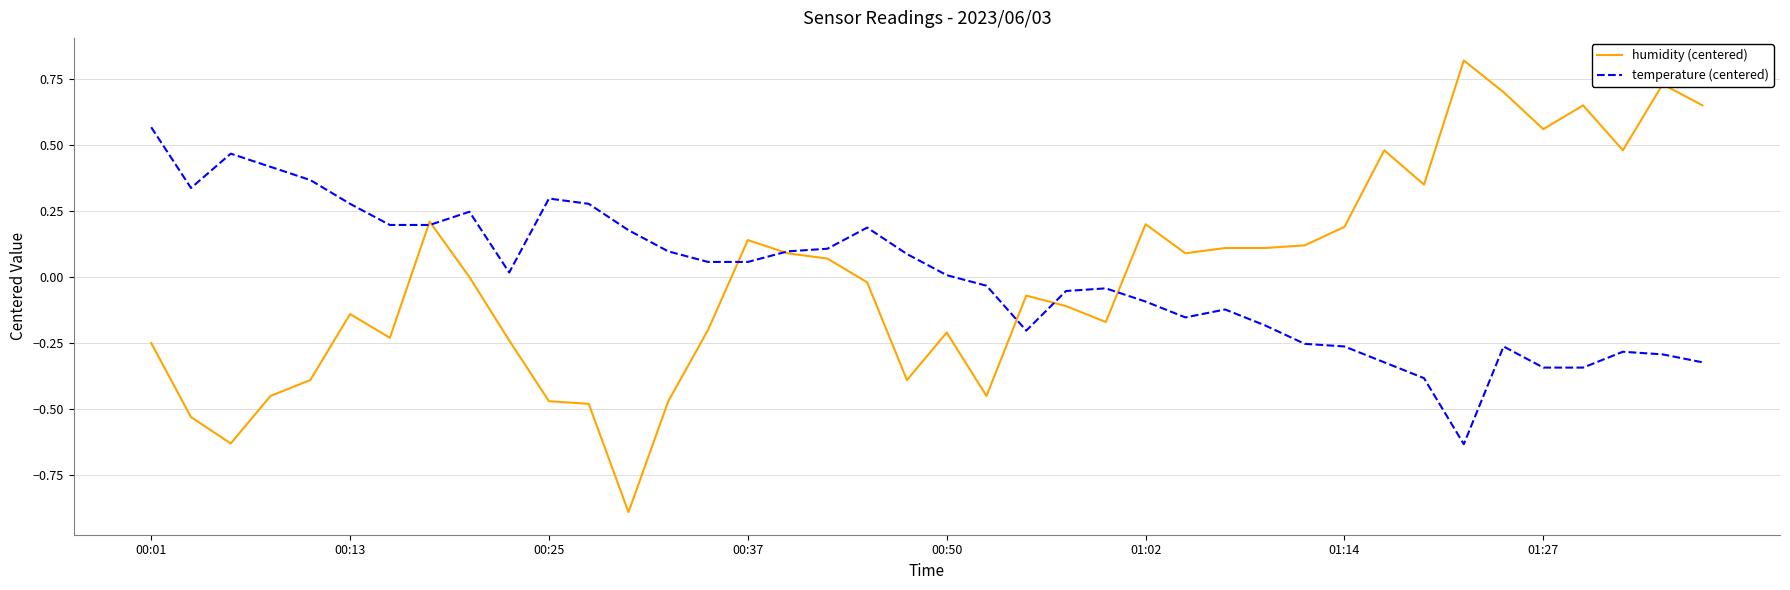

Which series has the widest spread of values?

humidity (centered)